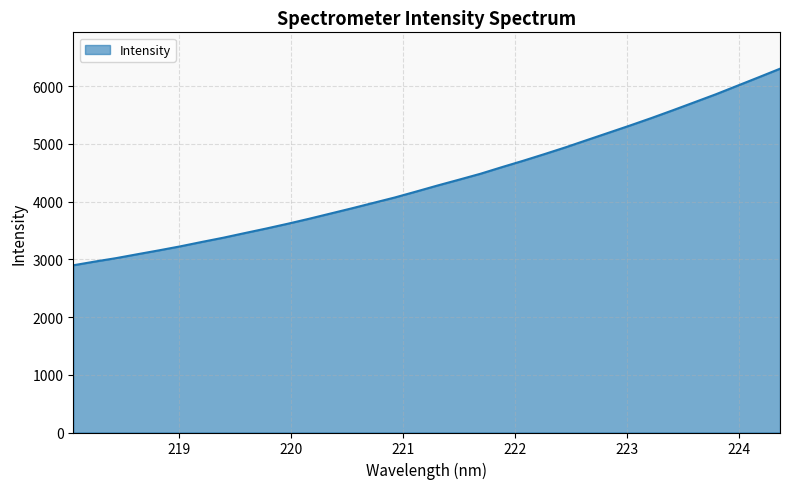

What is the maximum value shown in the chart?

6299.7